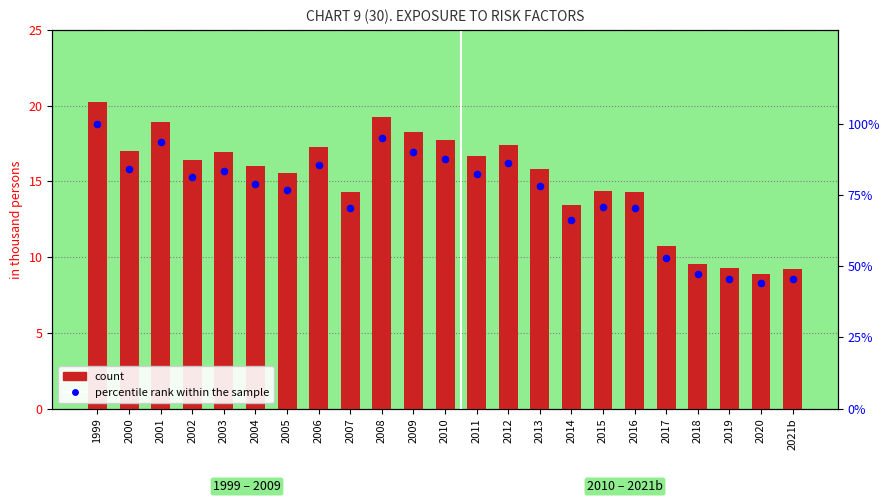

Which series reaches the maximum Y coordinate?

percentile rank within the sample